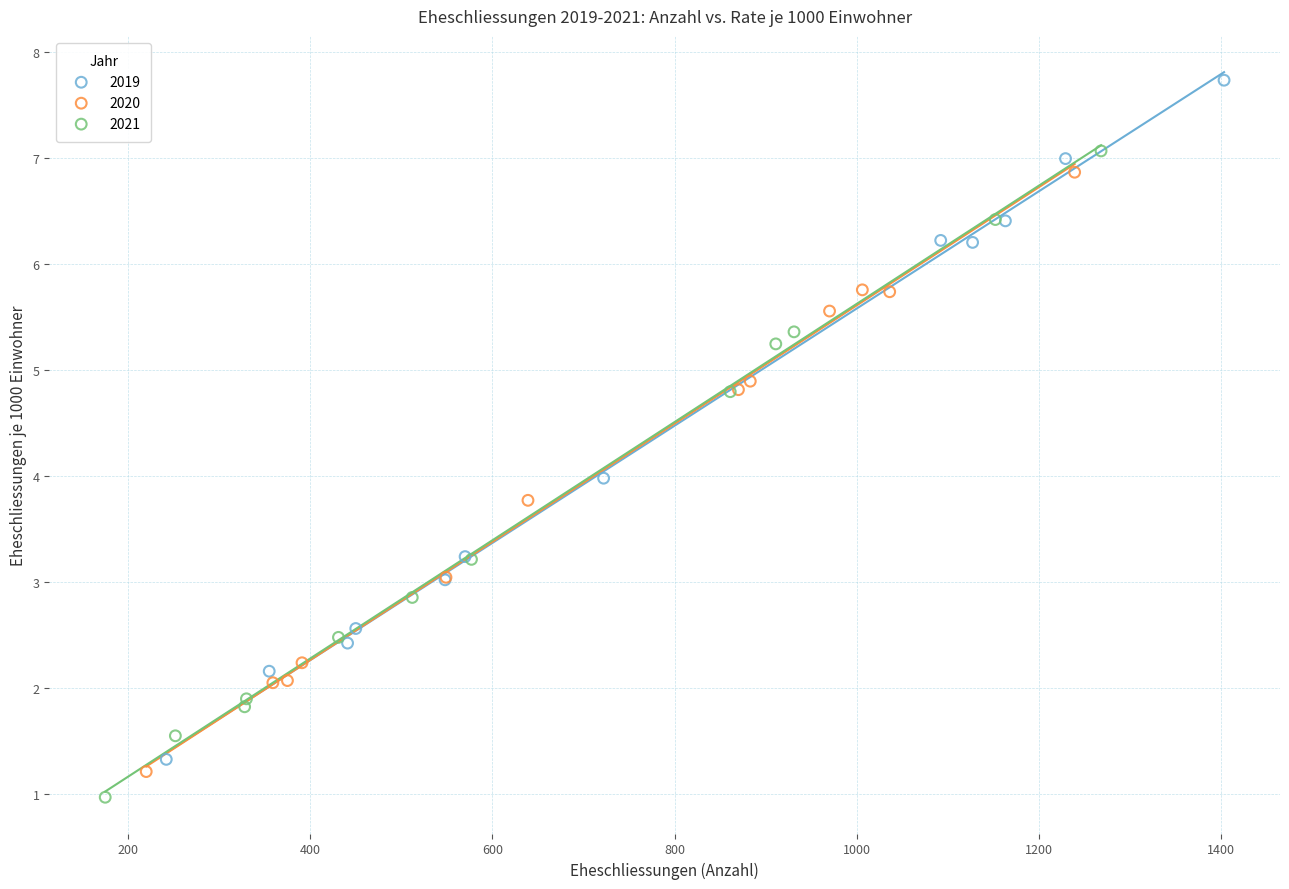

What are all the series names shown in the legend?

2019, 2020, 2021